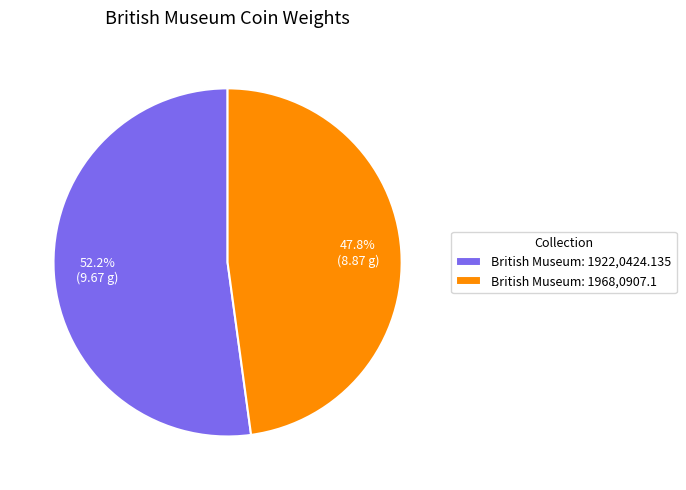

Which category has the smallest portion of the pie?

British Museum: 1968,0907.1